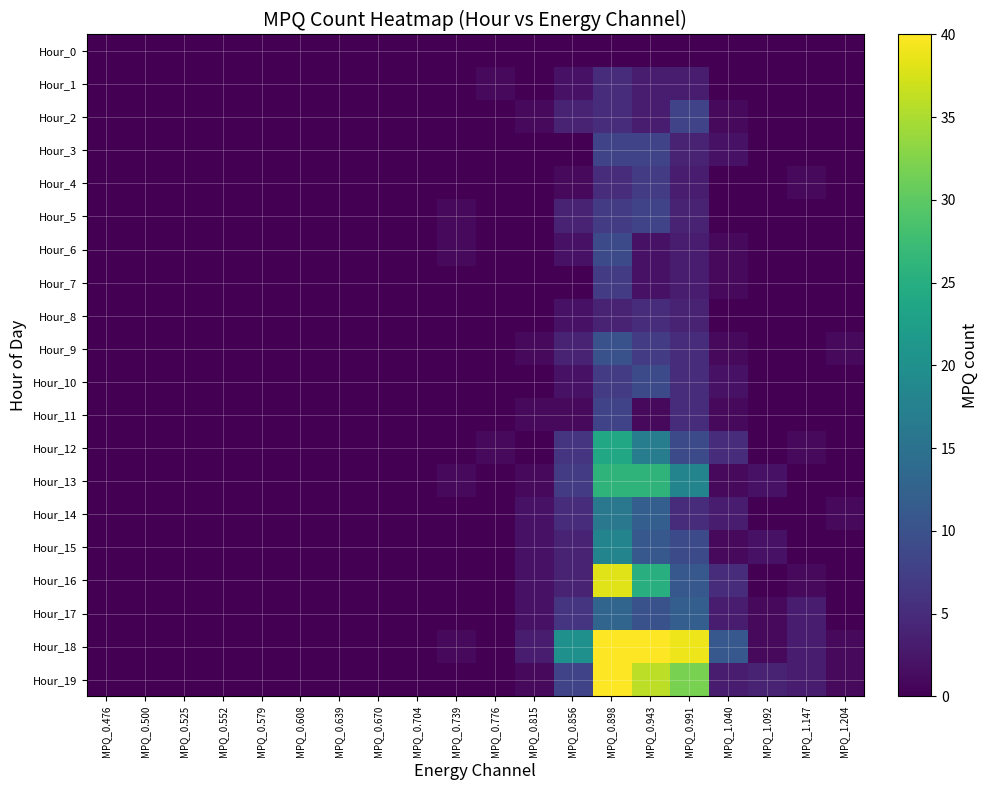

Reading right to left, what are all the values shown in this chart?

Hour_0: MPQ_1.204=0	MPQ_1.147=0	MPQ_1.092=0	MPQ_1.040=0	MPQ_0.991=0	MPQ_0.943=0	MPQ_0.898=0	MPQ_0.856=0	MPQ_0.815=0	MPQ_0.776=0	MPQ_0.739=0	MPQ_0.704=0	MPQ_0.670=0	MPQ_0.639=0	MPQ_0.608=0	MPQ_0.579=0	MPQ_0.552=0	MPQ_0.525=0	MPQ_0.500=0	MPQ_0.476=0
Hour_1: MPQ_1.204=0	MPQ_1.147=0	MPQ_1.092=0	MPQ_1.040=0	MPQ_0.991=3	MPQ_0.943=3	MPQ_0.898=5	MPQ_0.856=2	MPQ_0.815=0	MPQ_0.776=1	MPQ_0.739=0	MPQ_0.704=0	MPQ_0.670=0	MPQ_0.639=0	MPQ_0.608=0	MPQ_0.579=0	MPQ_0.552=0	MPQ_0.525=0	MPQ_0.500=0	MPQ_0.476=0
Hour_2: MPQ_1.204=0	MPQ_1.147=0	MPQ_1.092=0	MPQ_1.040=1	MPQ_0.991=8	MPQ_0.943=3	MPQ_0.898=5	MPQ_0.856=4	MPQ_0.815=1	MPQ_0.776=0	MPQ_0.739=0	MPQ_0.704=0	MPQ_0.670=0	MPQ_0.639=0	MPQ_0.608=0	MPQ_0.579=0	MPQ_0.552=0	MPQ_0.525=0	MPQ_0.500=0	MPQ_0.476=0
Hour_3: MPQ_1.204=0	MPQ_1.147=0	MPQ_1.092=0	MPQ_1.040=2	MPQ_0.991=4	MPQ_0.943=8	MPQ_0.898=8	MPQ_0.856=0	MPQ_0.815=0	MPQ_0.776=0	MPQ_0.739=0	MPQ_0.704=0	MPQ_0.670=0	MPQ_0.639=0	MPQ_0.608=0	MPQ_0.579=0	MPQ_0.552=0	MPQ_0.525=0	MPQ_0.500=0	MPQ_0.476=0
Hour_4: MPQ_1.204=0	MPQ_1.147=1	MPQ_1.092=0	MPQ_1.040=0	MPQ_0.991=3	MPQ_0.943=7	MPQ_0.898=5	MPQ_0.856=1	MPQ_0.815=0	MPQ_0.776=0	MPQ_0.739=0	MPQ_0.704=0	MPQ_0.670=0	MPQ_0.639=0	MPQ_0.608=0	MPQ_0.579=0	MPQ_0.552=0	MPQ_0.525=0	MPQ_0.500=0	MPQ_0.476=0
Hour_5: MPQ_1.204=0	MPQ_1.147=0	MPQ_1.092=0	MPQ_1.040=0	MPQ_0.991=4	MPQ_0.943=8	MPQ_0.898=7	MPQ_0.856=4	MPQ_0.815=0	MPQ_0.776=0	MPQ_0.739=1	MPQ_0.704=0	MPQ_0.670=0	MPQ_0.639=0	MPQ_0.608=0	MPQ_0.579=0	MPQ_0.552=0	MPQ_0.525=0	MPQ_0.500=0	MPQ_0.476=0
Hour_6: MPQ_1.204=0	MPQ_1.147=0	MPQ_1.092=0	MPQ_1.040=1	MPQ_0.991=3	MPQ_0.943=2	MPQ_0.898=9	MPQ_0.856=2	MPQ_0.815=0	MPQ_0.776=0	MPQ_0.739=1	MPQ_0.704=0	MPQ_0.670=0	MPQ_0.639=0	MPQ_0.608=0	MPQ_0.579=0	MPQ_0.552=0	MPQ_0.525=0	MPQ_0.500=0	MPQ_0.476=0
Hour_7: MPQ_1.204=0	MPQ_1.147=0	MPQ_1.092=0	MPQ_1.040=1	MPQ_0.991=3	MPQ_0.943=2	MPQ_0.898=7	MPQ_0.856=0	MPQ_0.815=0	MPQ_0.776=0	MPQ_0.739=0	MPQ_0.704=0	MPQ_0.670=0	MPQ_0.639=0	MPQ_0.608=0	MPQ_0.579=0	MPQ_0.552=0	MPQ_0.525=0	MPQ_0.500=0	MPQ_0.476=0
Hour_8: MPQ_1.204=0	MPQ_1.147=0	MPQ_1.092=0	MPQ_1.040=0	MPQ_0.991=4	MPQ_0.943=5	MPQ_0.898=4	MPQ_0.856=2	MPQ_0.815=0	MPQ_0.776=0	MPQ_0.739=0	MPQ_0.704=0	MPQ_0.670=0	MPQ_0.639=0	MPQ_0.608=0	MPQ_0.579=0	MPQ_0.552=0	MPQ_0.525=0	MPQ_0.500=0	MPQ_0.476=0
Hour_9: MPQ_1.204=1	MPQ_1.147=0	MPQ_1.092=0	MPQ_1.040=1	MPQ_0.991=5	MPQ_0.943=7	MPQ_0.898=10	MPQ_0.856=4	MPQ_0.815=1	MPQ_0.776=0	MPQ_0.739=0	MPQ_0.704=0	MPQ_0.670=0	MPQ_0.639=0	MPQ_0.608=0	MPQ_0.579=0	MPQ_0.552=0	MPQ_0.525=0	MPQ_0.500=0	MPQ_0.476=0
Hour_10: MPQ_1.204=0	MPQ_1.147=0	MPQ_1.092=0	MPQ_1.040=2	MPQ_0.991=5	MPQ_0.943=9	MPQ_0.898=7	MPQ_0.856=2	MPQ_0.815=0	MPQ_0.776=0	MPQ_0.739=0	MPQ_0.704=0	MPQ_0.670=0	MPQ_0.639=0	MPQ_0.608=0	MPQ_0.579=0	MPQ_0.552=0	MPQ_0.525=0	MPQ_0.500=0	MPQ_0.476=0
Hour_11: MPQ_1.204=0	MPQ_1.147=0	MPQ_1.092=0	MPQ_1.040=1	MPQ_0.991=5	MPQ_0.943=1	MPQ_0.898=8	MPQ_0.856=1	MPQ_0.815=1	MPQ_0.776=0	MPQ_0.739=0	MPQ_0.704=0	MPQ_0.670=0	MPQ_0.639=0	MPQ_0.608=0	MPQ_0.579=0	MPQ_0.552=0	MPQ_0.525=0	MPQ_0.500=0	MPQ_0.476=0
Hour_12: MPQ_1.204=0	MPQ_1.147=1	MPQ_1.092=0	MPQ_1.040=5	MPQ_0.991=9	MPQ_0.943=17	MPQ_0.898=24	MPQ_0.856=6	MPQ_0.815=0	MPQ_0.776=1	MPQ_0.739=0	MPQ_0.704=0	MPQ_0.670=0	MPQ_0.639=0	MPQ_0.608=0	MPQ_0.579=0	MPQ_0.552=0	MPQ_0.525=0	MPQ_0.500=0	MPQ_0.476=0
Hour_13: MPQ_1.204=0	MPQ_1.147=0	MPQ_1.092=2	MPQ_1.040=1	MPQ_0.991=18	MPQ_0.943=26	MPQ_0.898=26	MPQ_0.856=7	MPQ_0.815=1	MPQ_0.776=0	MPQ_0.739=1	MPQ_0.704=0	MPQ_0.670=0	MPQ_0.639=0	MPQ_0.608=0	MPQ_0.579=0	MPQ_0.552=0	MPQ_0.525=0	MPQ_0.500=0	MPQ_0.476=0
Hour_14: MPQ_1.204=1	MPQ_1.147=0	MPQ_1.092=0	MPQ_1.040=3	MPQ_0.991=5	MPQ_0.943=12	MPQ_0.898=16	MPQ_0.856=5	MPQ_0.815=2	MPQ_0.776=0	MPQ_0.739=0	MPQ_0.704=0	MPQ_0.670=0	MPQ_0.639=0	MPQ_0.608=0	MPQ_0.579=0	MPQ_0.552=0	MPQ_0.525=0	MPQ_0.500=0	MPQ_0.476=0
Hour_15: MPQ_1.204=0	MPQ_1.147=0	MPQ_1.092=2	MPQ_1.040=1	MPQ_0.991=9	MPQ_0.943=11	MPQ_0.898=18	MPQ_0.856=4	MPQ_0.815=2	MPQ_0.776=0	MPQ_0.739=0	MPQ_0.704=0	MPQ_0.670=0	MPQ_0.639=0	MPQ_0.608=0	MPQ_0.579=0	MPQ_0.552=0	MPQ_0.525=0	MPQ_0.500=0	MPQ_0.476=0
Hour_16: MPQ_1.204=0	MPQ_1.147=1	MPQ_1.092=0	MPQ_1.040=5	MPQ_0.991=11	MPQ_0.943=25	MPQ_0.898=38	MPQ_0.856=4	MPQ_0.815=2	MPQ_0.776=0	MPQ_0.739=0	MPQ_0.704=0	MPQ_0.670=0	MPQ_0.639=0	MPQ_0.608=0	MPQ_0.579=0	MPQ_0.552=0	MPQ_0.525=0	MPQ_0.500=0	MPQ_0.476=0
Hour_17: MPQ_1.204=0	MPQ_1.147=3	MPQ_1.092=1	MPQ_1.040=3	MPQ_0.991=12	MPQ_0.943=10	MPQ_0.898=13	MPQ_0.856=6	MPQ_0.815=2	MPQ_0.776=0	MPQ_0.739=0	MPQ_0.704=0	MPQ_0.670=0	MPQ_0.639=0	MPQ_0.608=0	MPQ_0.579=0	MPQ_0.552=0	MPQ_0.525=0	MPQ_0.500=0	MPQ_0.476=0
Hour_18: MPQ_1.204=1	MPQ_1.147=3	MPQ_1.092=1	MPQ_1.040=11	MPQ_0.991=39	MPQ_0.943=48	MPQ_0.898=78	MPQ_0.856=20	MPQ_0.815=3	MPQ_0.776=0	MPQ_0.739=1	MPQ_0.704=0	MPQ_0.670=0	MPQ_0.639=0	MPQ_0.608=0	MPQ_0.579=0	MPQ_0.552=0	MPQ_0.525=0	MPQ_0.500=0	MPQ_0.476=0
Hour_19: MPQ_1.204=1	MPQ_1.147=3	MPQ_1.092=4	MPQ_1.040=3	MPQ_0.991=32	MPQ_0.943=36	MPQ_0.898=60	MPQ_0.856=8	MPQ_0.815=1	MPQ_0.776=0	MPQ_0.739=0	MPQ_0.704=0	MPQ_0.670=0	MPQ_0.639=0	MPQ_0.608=0	MPQ_0.579=0	MPQ_0.552=0	MPQ_0.525=0	MPQ_0.500=0	MPQ_0.476=0